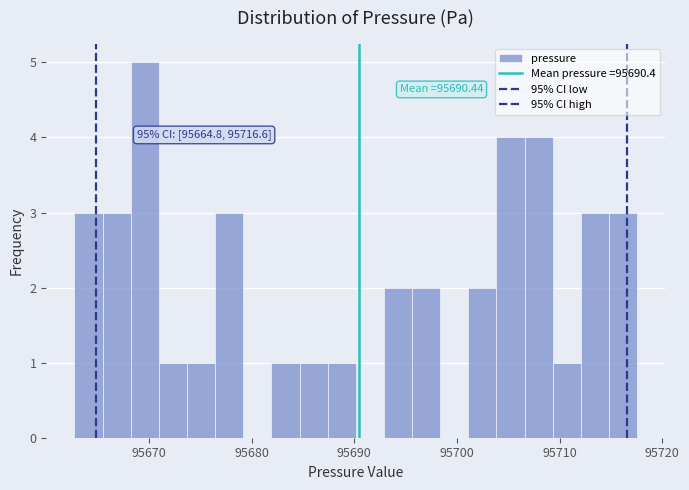

Read against the x-axis, roughly where is the centre of the tallest bar?

95670